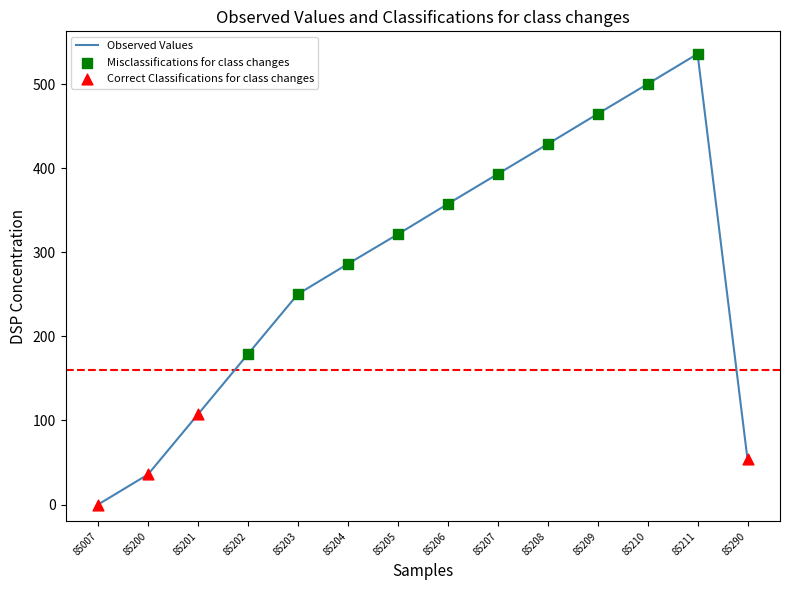

Between 85206 and 85205, which is larger?

85206